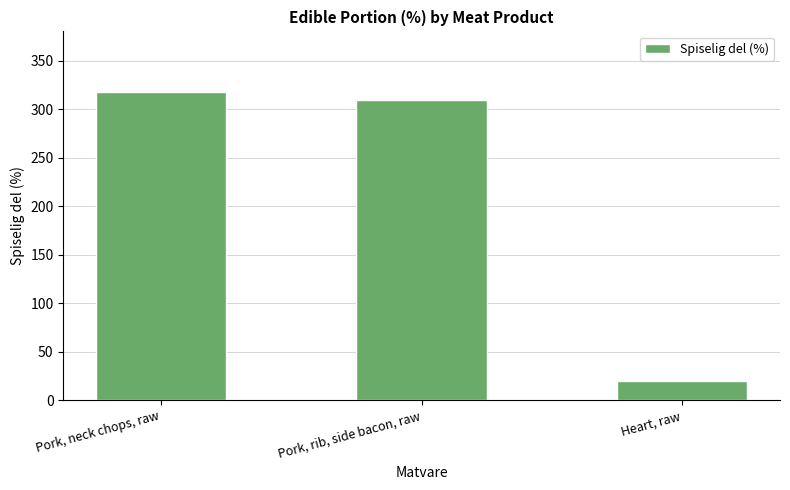

The chart shows a value of 523 at Pork, neck chops, raw. True or false?

False